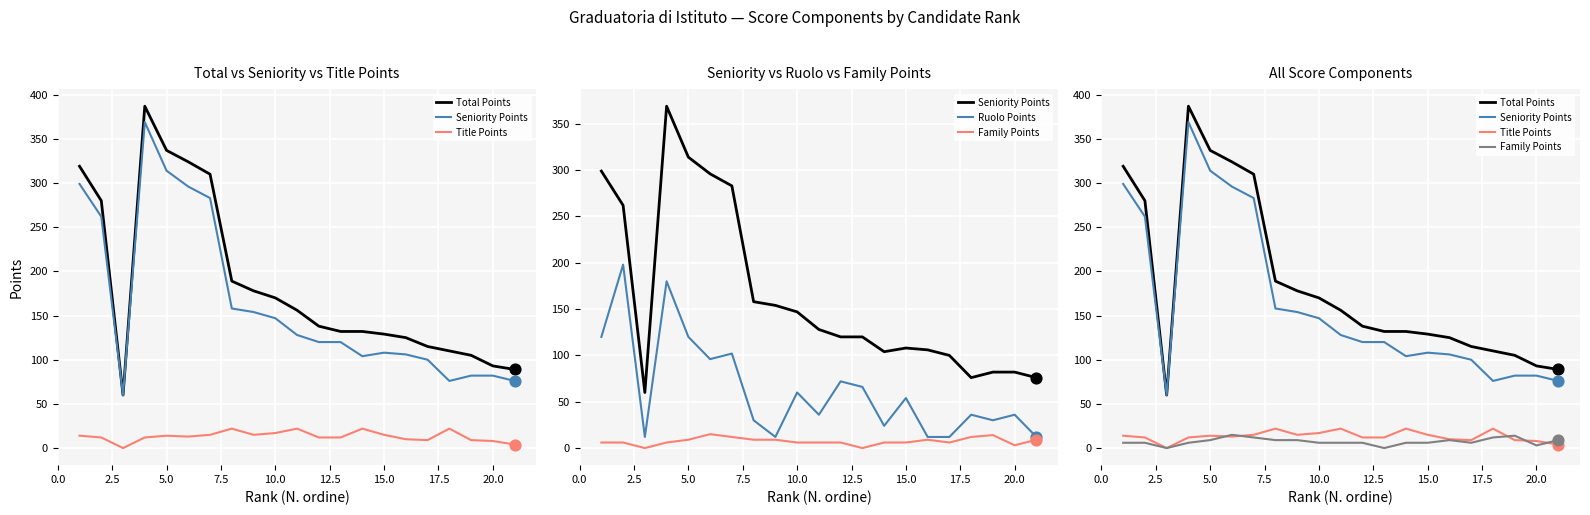

What is the total value across all series at 2.5?

758